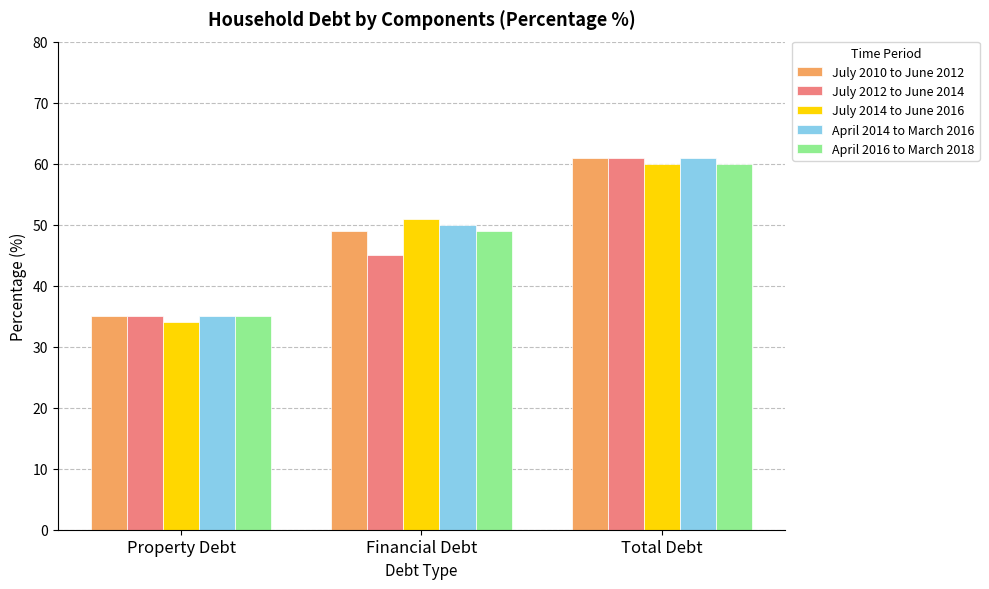

Reading left to right, extract all data points from this chart.

July 2010 to June 2012: Property Debt=35	Financial Debt=49	Total Debt=61
July 2012 to June 2014: Property Debt=35	Financial Debt=45	Total Debt=61
July 2014 to June 2016: Property Debt=34	Financial Debt=51	Total Debt=60
April 2014 to March 2016: Property Debt=35	Financial Debt=50	Total Debt=61
April 2016 to March 2018: Property Debt=35	Financial Debt=49	Total Debt=60